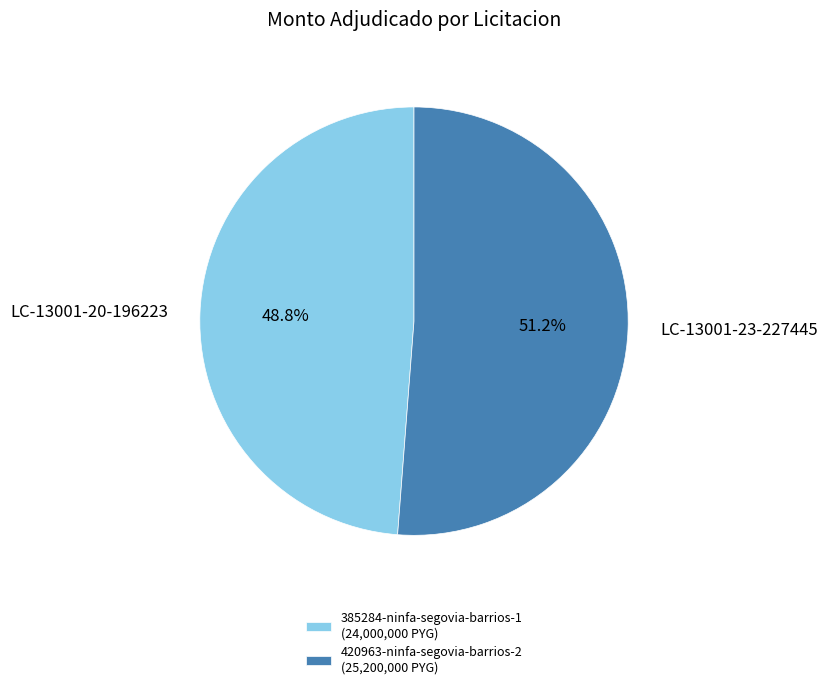

To the nearest percent, what is the average slice percentage?

50%